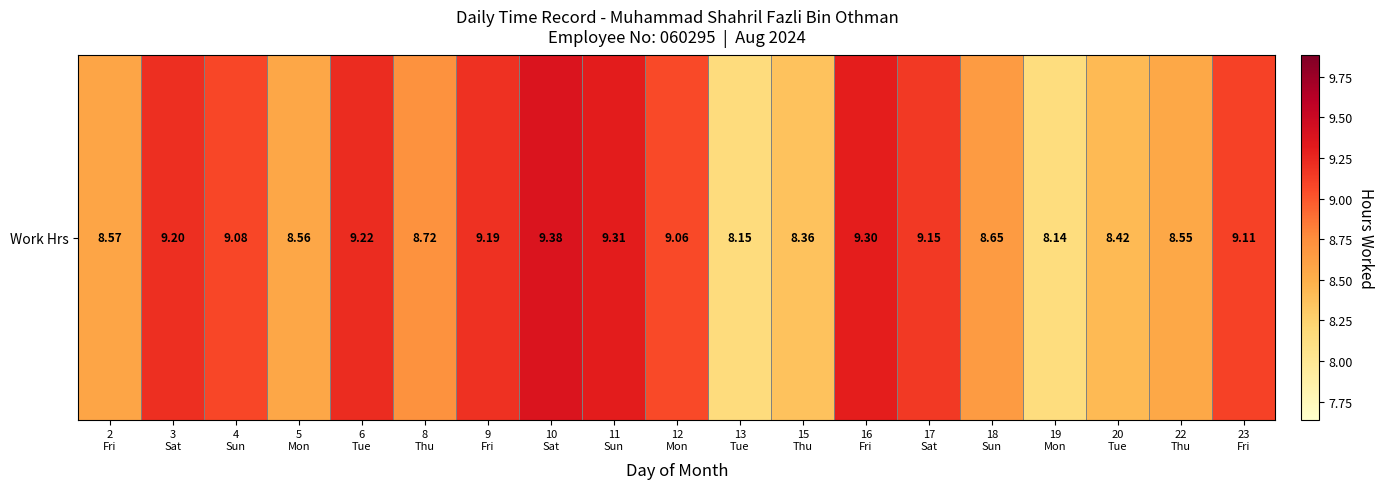

At which label does the data first exceed 9?

3
Sat